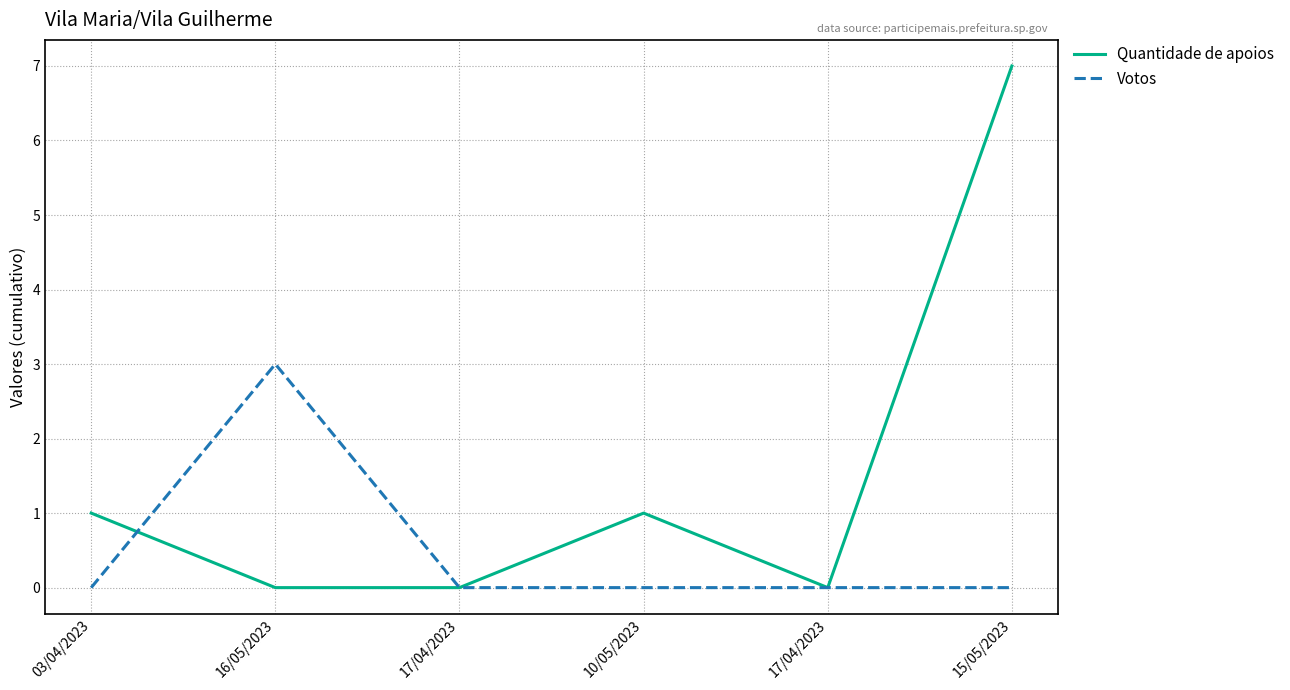

Reading right to left, what are all the values shown in this chart?

Quantidade de apoios: 15/05/2023=7	17/04/2023=0	10/05/2023=1	17/04/2023=0	16/05/2023=0	03/04/2023=1
Votos: 15/05/2023=0	17/04/2023=0	10/05/2023=0	17/04/2023=0	16/05/2023=3	03/04/2023=0